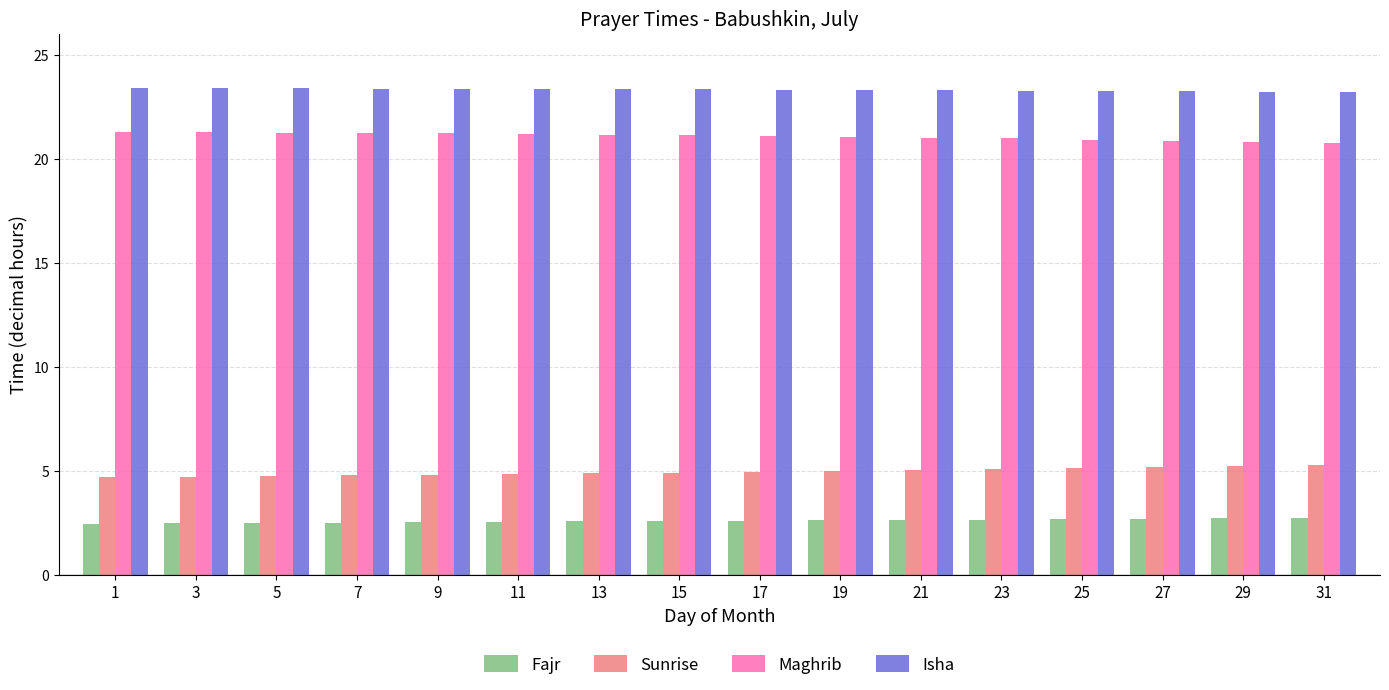

Where does the Maghrib series first go above 21?

1